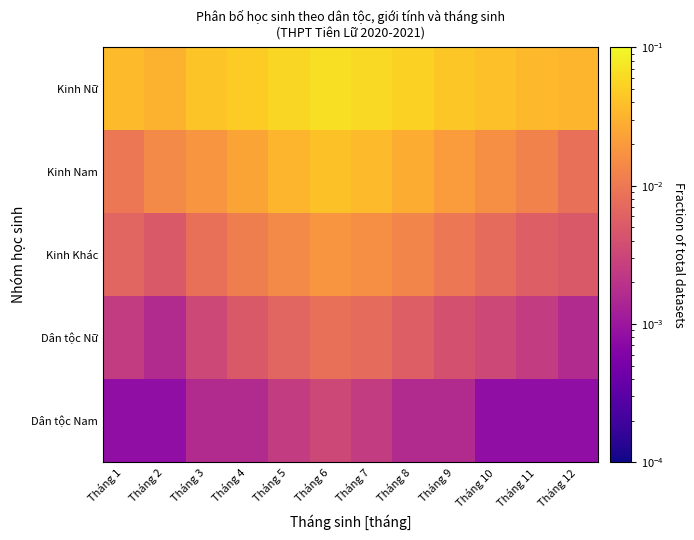

Reading right to left, what are all the values shown in this chart?

Kinh Nữ: Tháng 12=0.0	Tháng 11=0.0	Tháng 10=0.0	Tháng 9=0.0	Tháng 8=0.1	Tháng 7=0.1	Tháng 6=0.1	Tháng 5=0.1	Tháng 4=0.0	Tháng 3=0.0	Tháng 2=0.0	Tháng 1=0.0
Kinh Nam: Tháng 12=0.0	Tháng 11=0.0	Tháng 10=0.0	Tháng 9=0.0	Tháng 8=0.0	Tháng 7=0.0	Tháng 6=0.0	Tháng 5=0.0	Tháng 4=0.0	Tháng 3=0.0	Tháng 2=0.0	Tháng 1=0.0
Kinh Khác: Tháng 12=0.0	Tháng 11=0.0	Tháng 10=0.0	Tháng 9=0.0	Tháng 8=0.0	Tháng 7=0.0	Tháng 6=0.0	Tháng 5=0.0	Tháng 4=0.0	Tháng 3=0.0	Tháng 2=0.0	Tháng 1=0.0
Dân tộc Nữ: Tháng 12=0.0	Tháng 11=0.0	Tháng 10=0.0	Tháng 9=0.0	Tháng 8=0.0	Tháng 7=0.0	Tháng 6=0.0	Tháng 5=0.0	Tháng 4=0.0	Tháng 3=0.0	Tháng 2=0.0	Tháng 1=0.0
Dân tộc Nam: Tháng 12=0.0	Tháng 11=0.0	Tháng 10=0.0	Tháng 9=0.0	Tháng 8=0.0	Tháng 7=0.0	Tháng 6=0.0	Tháng 5=0.0	Tháng 4=0.0	Tháng 3=0.0	Tháng 2=0.0	Tháng 1=0.0